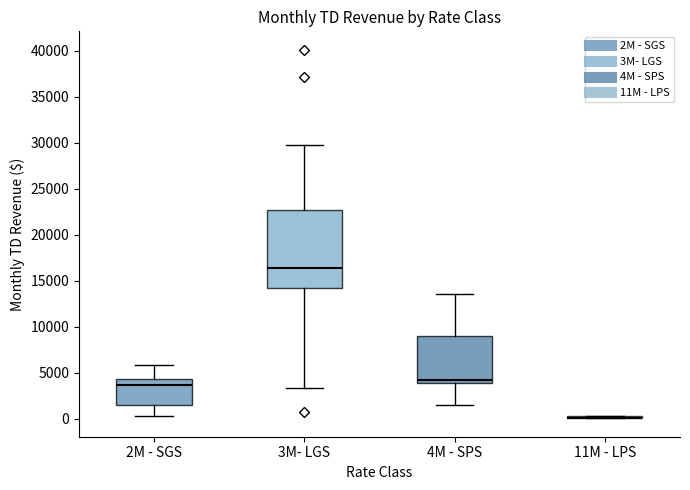

Where does the upper whisker of the box for 2M - SGS end on the y-axis? The values are not printed on the chart, so give them approximately, as read against the axis.

6000